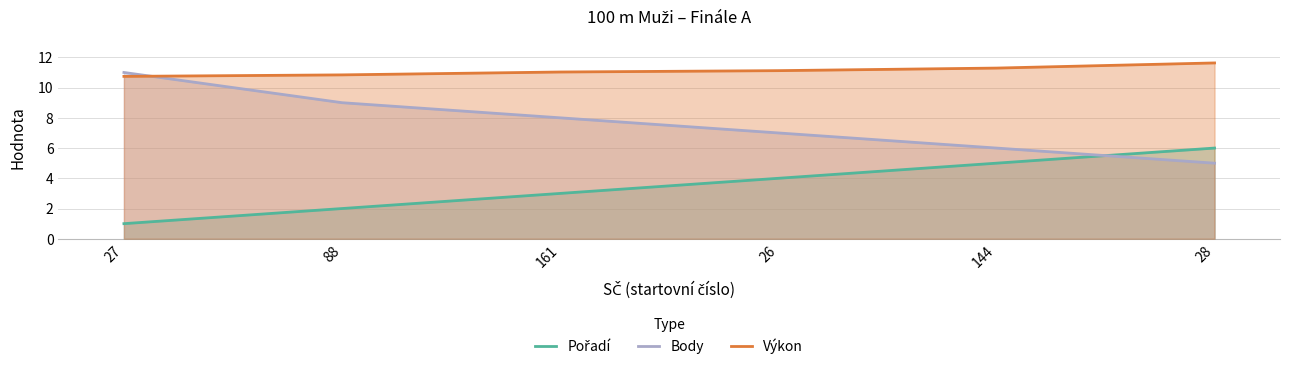

What is the value of the Body point at the 4th from the left?

7.0